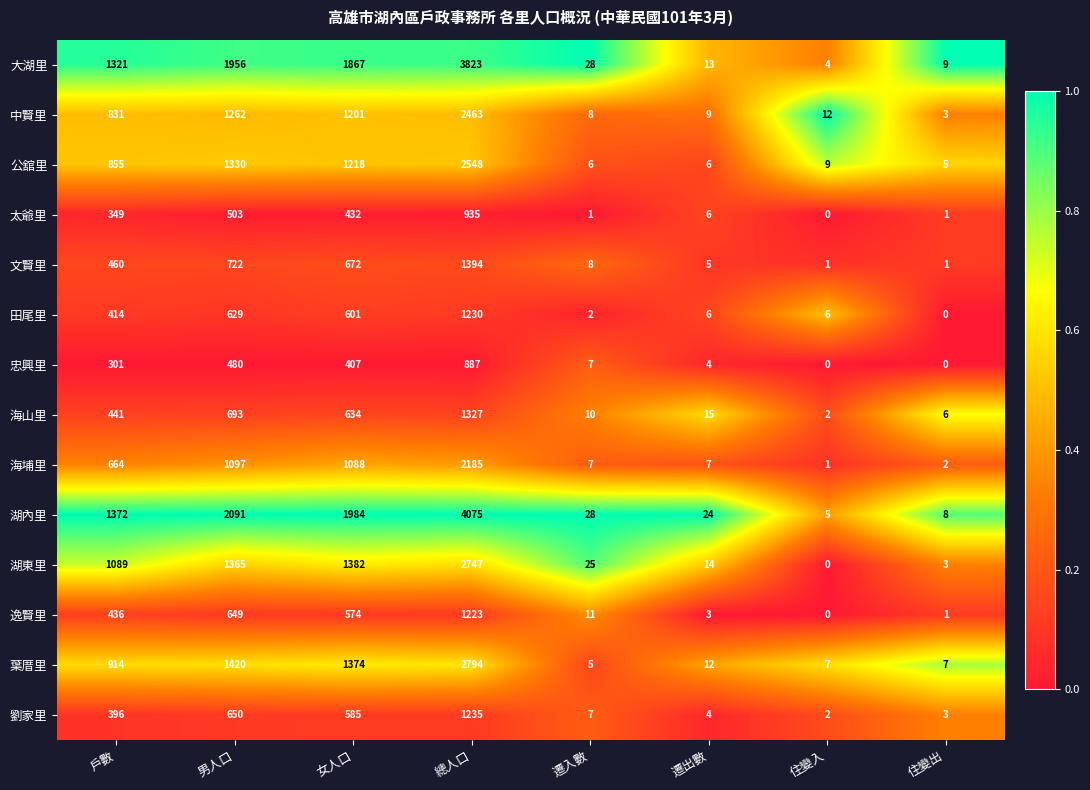

Is it true that 田尾里 equals 10 at 遷出數?

False